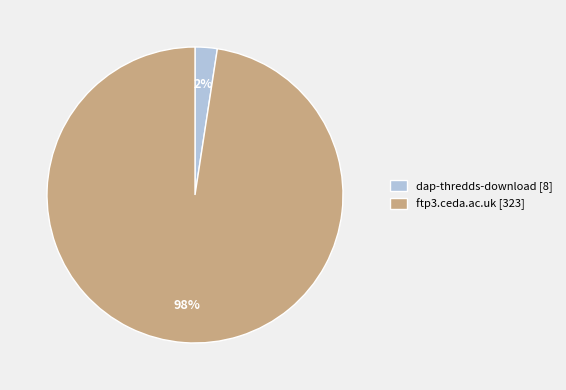

Which has a higher value, ftp3.ceda.ac.uk or dap-thredds-download?

ftp3.ceda.ac.uk